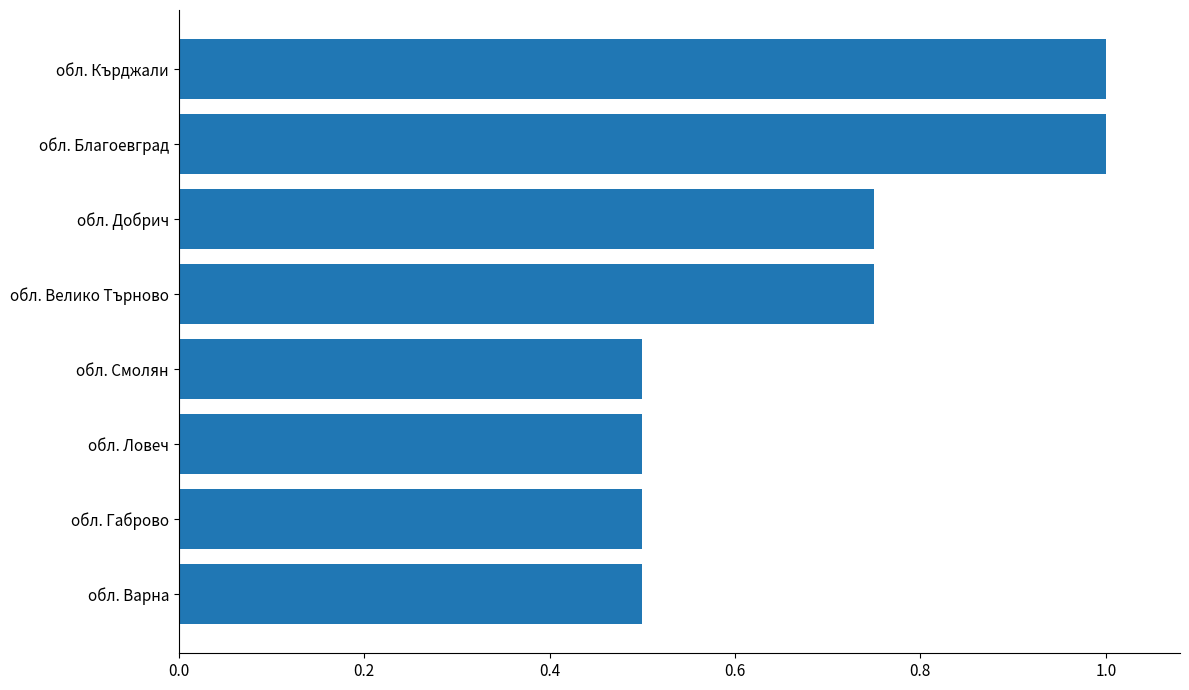

What is the minimum value shown in the chart?

0.5